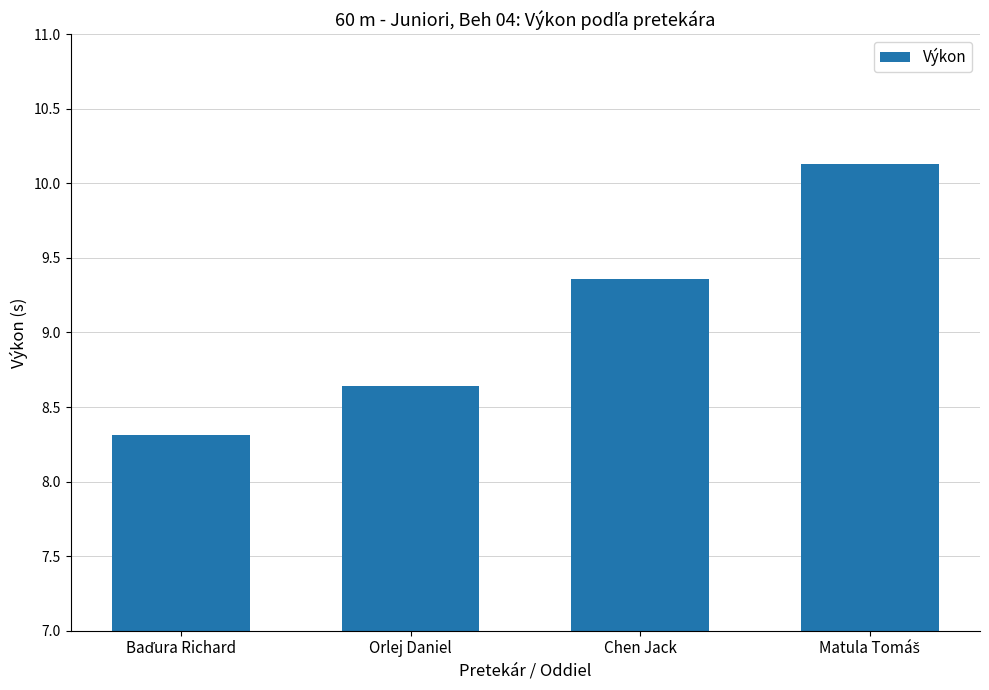

What is the value of the 1st bar from the left?

8.3